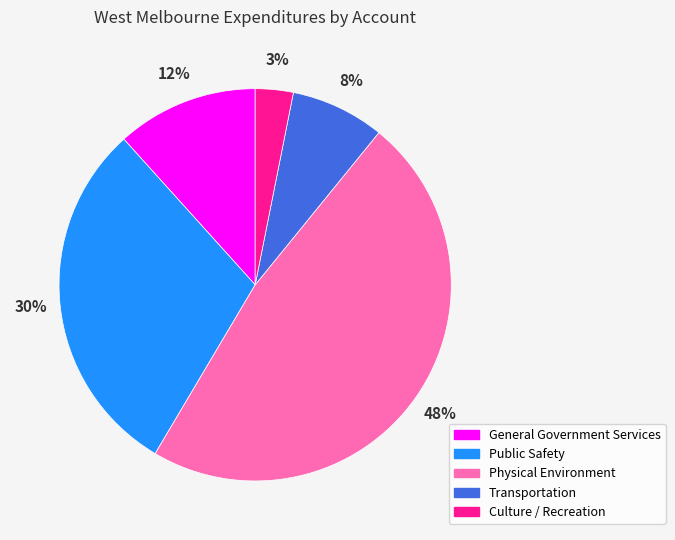

Which slice is the largest?

Physical Environment